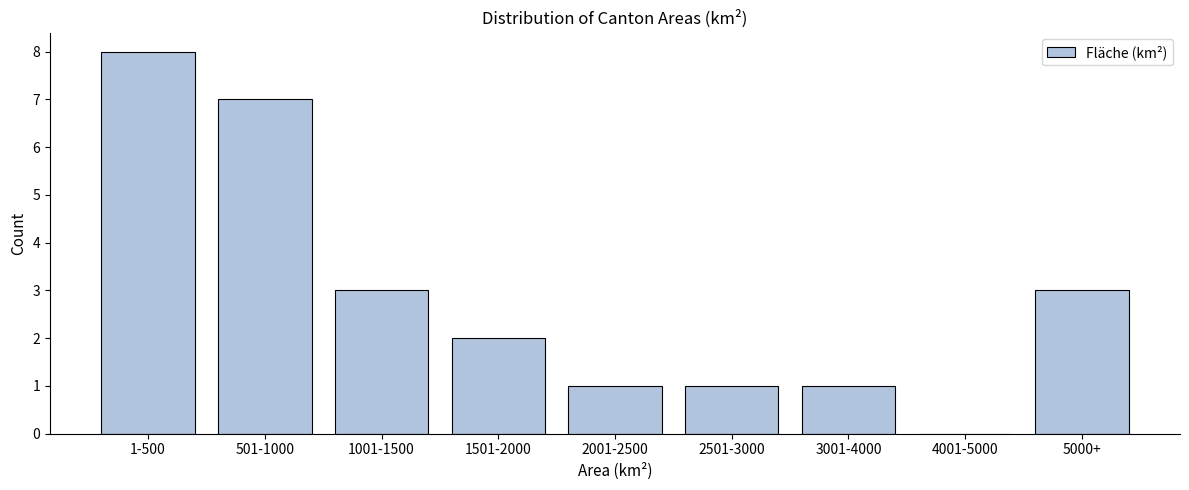

Reading right to left, list all the values displayed in this chart.

5000+=3	4001-5000=0	3001-4000=1	2501-3000=1	2001-2500=1	1501-2000=2	1001-1500=3	501-1000=7	1-500=8